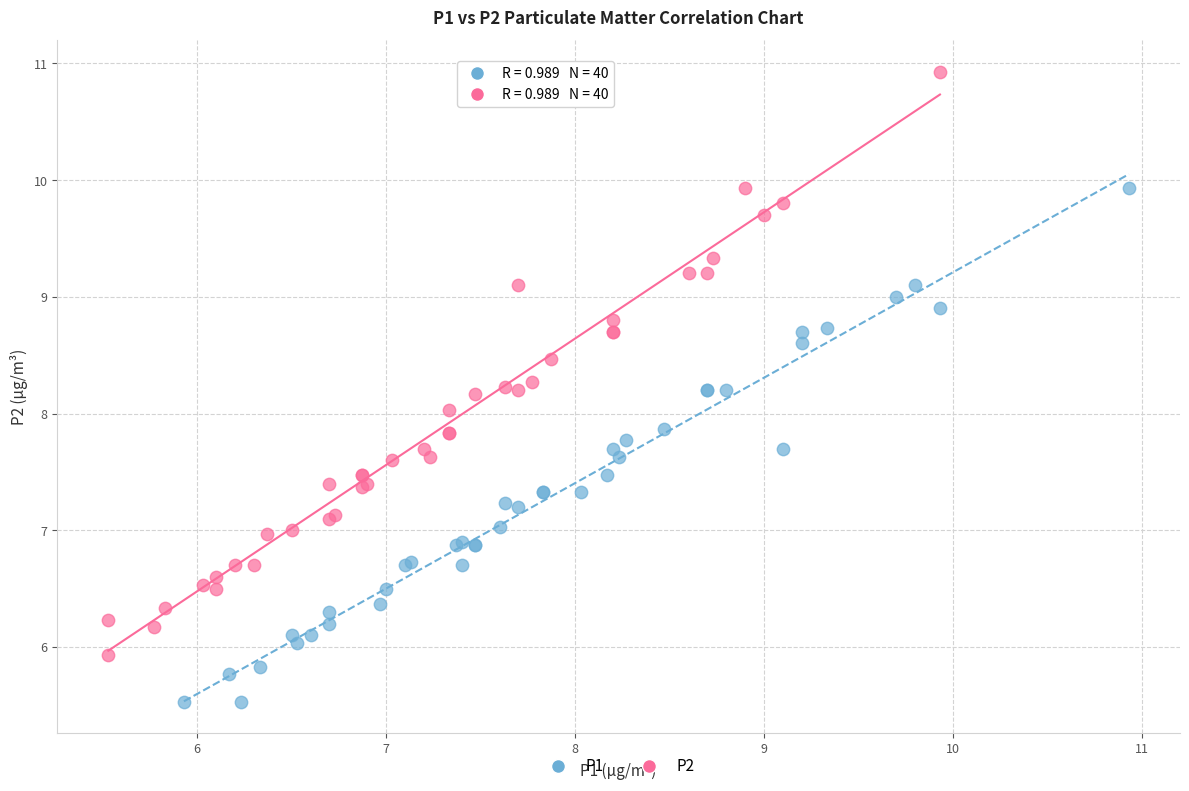

Which series contains the highest Y value?

P2